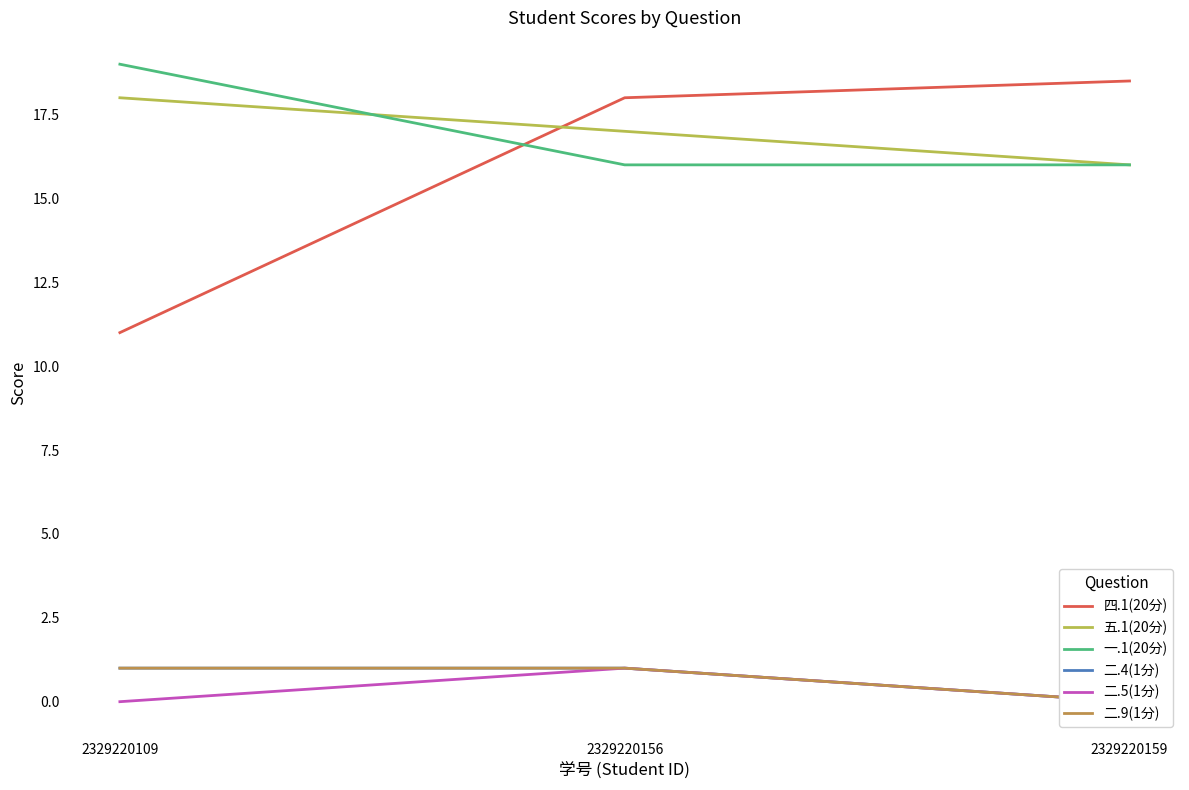

List the series in order of their peak value, lowest first.

二.4(1分), 二.5(1分), 二.9(1分), 五.1(20分), 四.1(20分), 一.1(20分)